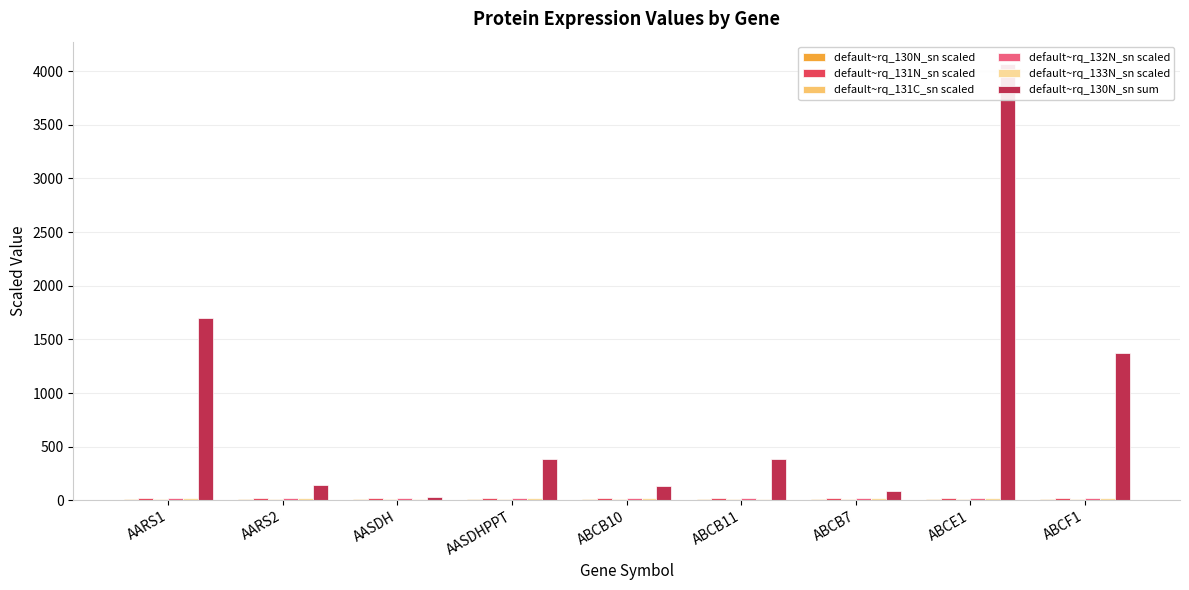

Reading left to right, transcribe all the data shown in this chart.

default~rq_130N_sn scaled: 11.1	12.5	13.3	14.8	12.9	13.9	10.2	12.9	15.4
default~rq_131N_sn scaled: 20.7	20.1	21.1	20.8	20.5	22.1	20.5	19.9	21.1
default~rq_131C_sn scaled: 15.1	14.7	13.3	13.7	14.5	14.7	13.5	14.5	13.0
default~rq_132N_sn scaled: 24.6	22.2	21.8	20.0	20.7	21.1	20.1	22.4	19.6
default~rq_133N_sn scaled: 17.4	18.3	17.0	19.0	17.7	16.7	23.3	18.3	19.5
default~rq_130N_sn sum: 1696.5	139.0	27.4	382.1	132.6	381.3	89.9	4071.0	1373.3